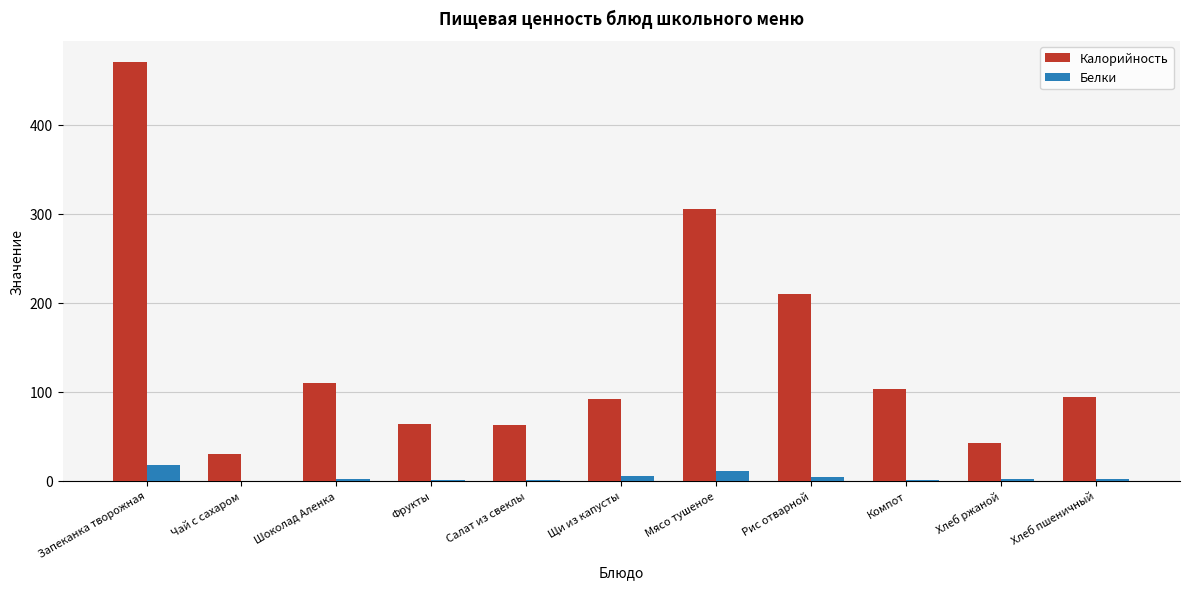

Is it true that Калорийность equals 63.6 at Фрукты?

True